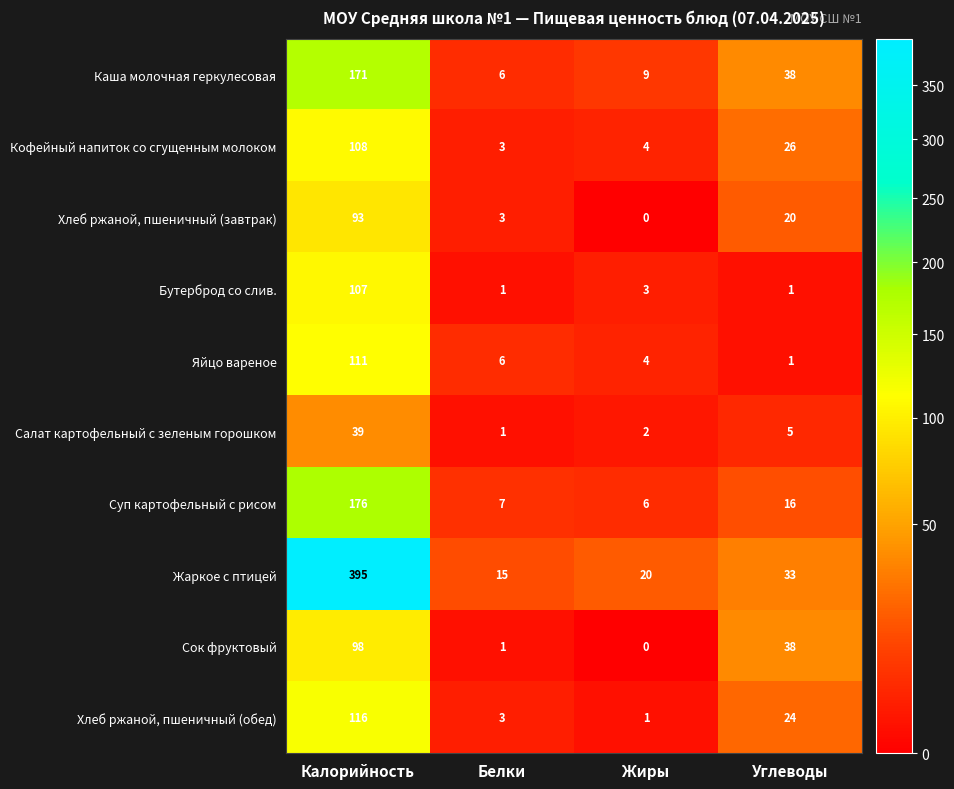

What is the sum of all Сок фруктовый values?

137